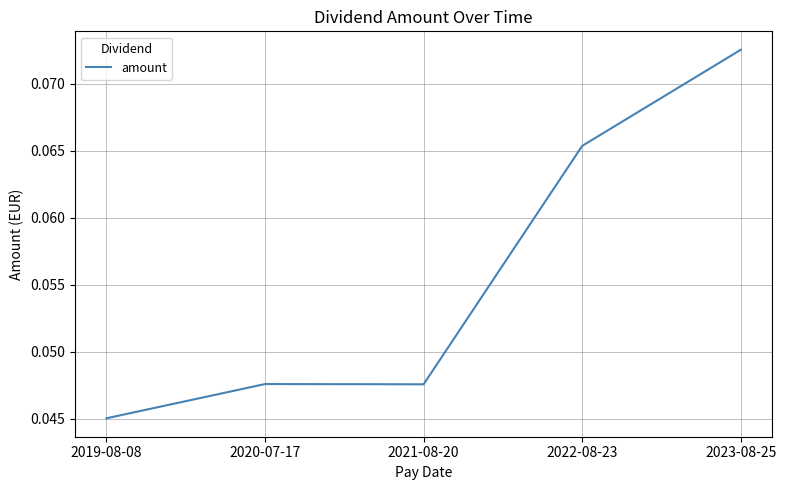

What position from the left is 2019-08-08?

1